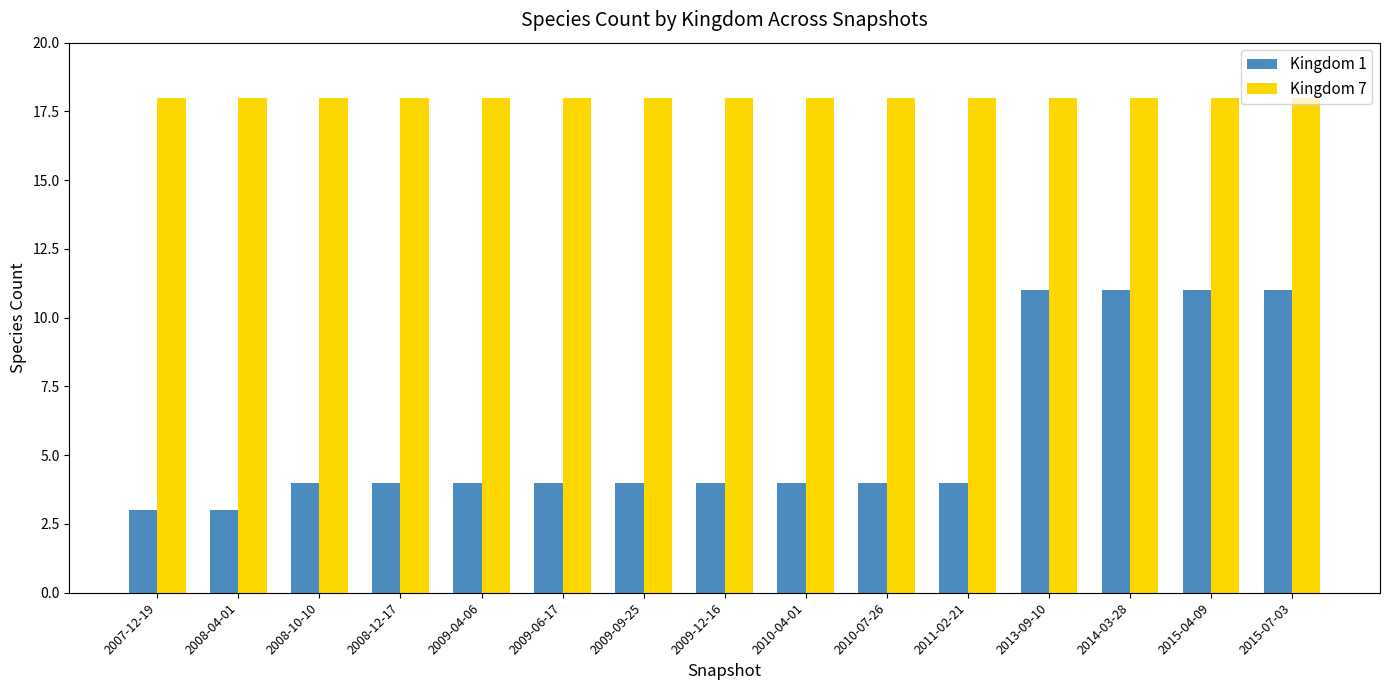

List the series in order of their overall mean, lowest first.

Kingdom 1, Kingdom 7